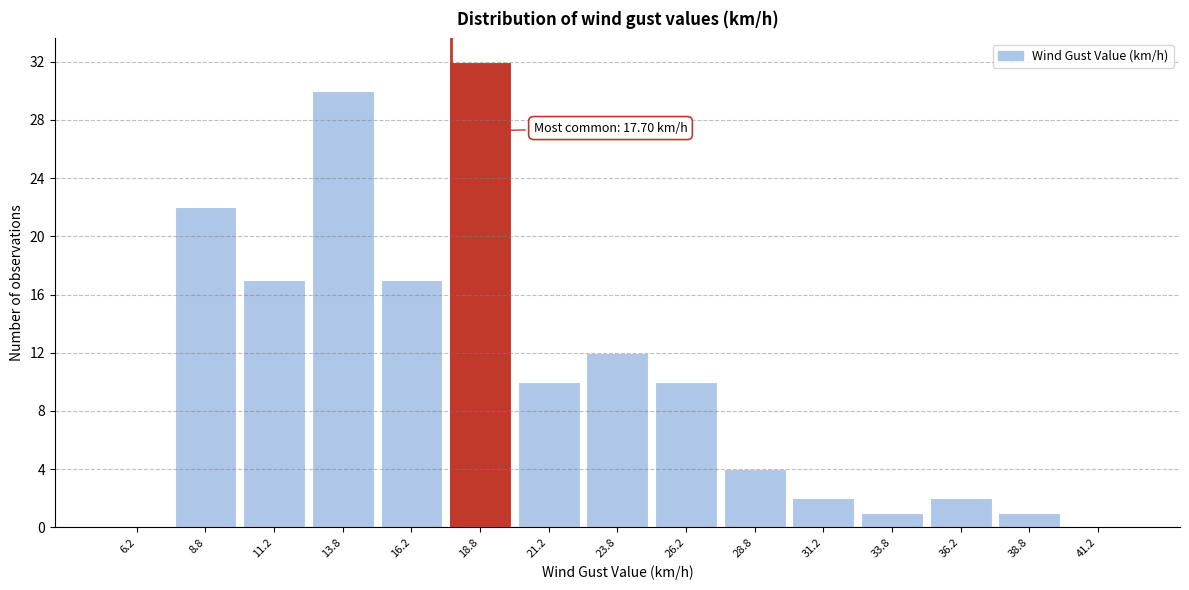

Which range on the x-axis has the tallest bar?

17.5 to 20.0